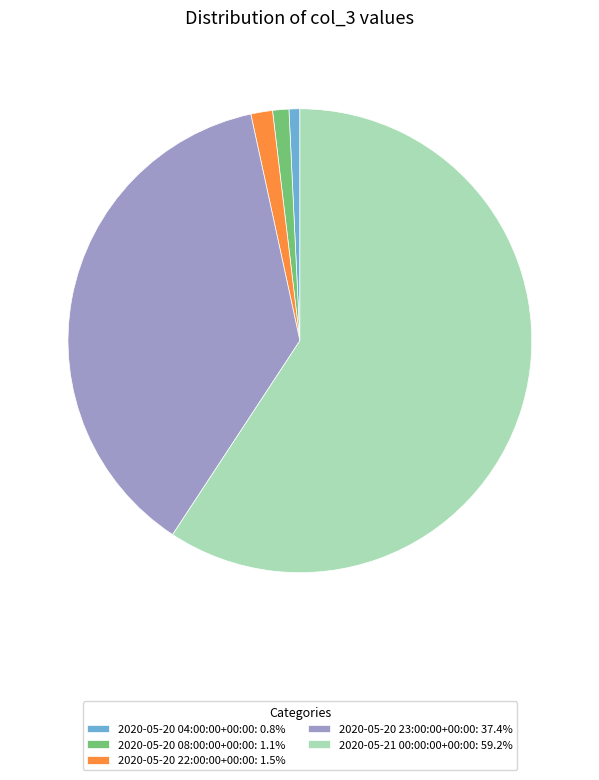

Approximately how many times larger is the value at 2020-05-20 22:00:00+00:00: 1.5% compared to 2020-05-20 08:00:00+00:00: 1.1%?

1.3